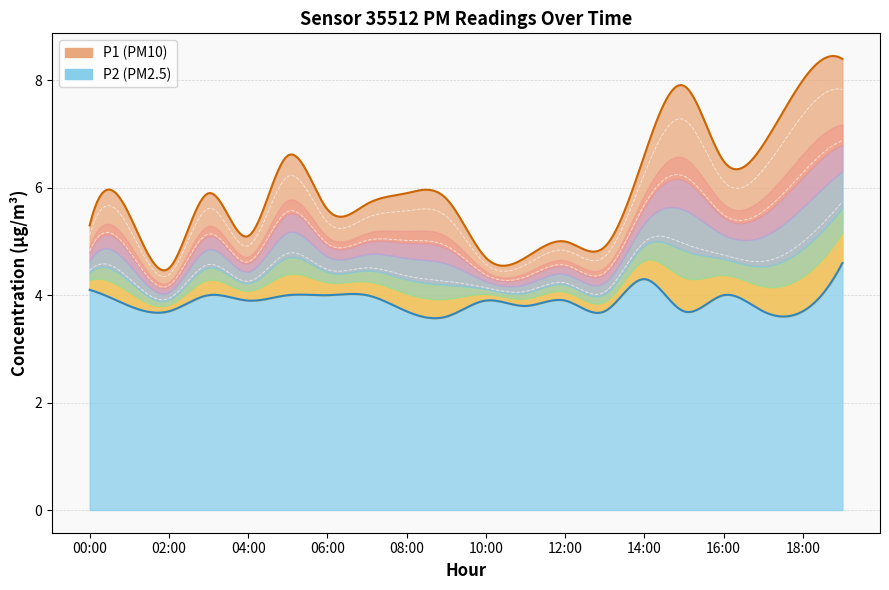

In P2, how many points are higher than both neighbors (excluding endpoints)?

5